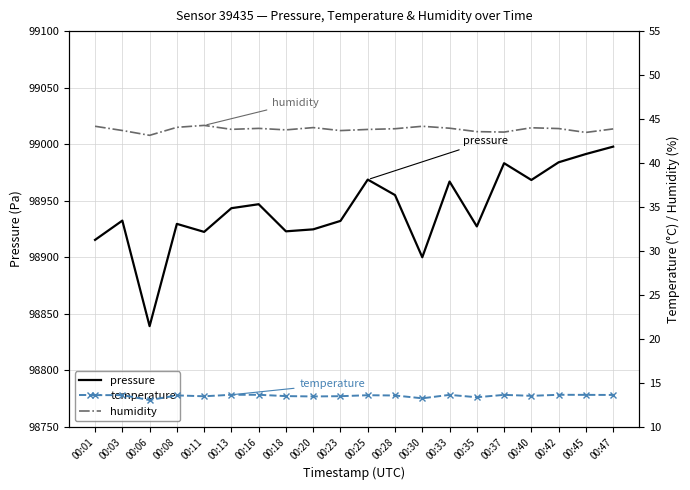

True or false: temperature and humidity intersect in this chart.

False